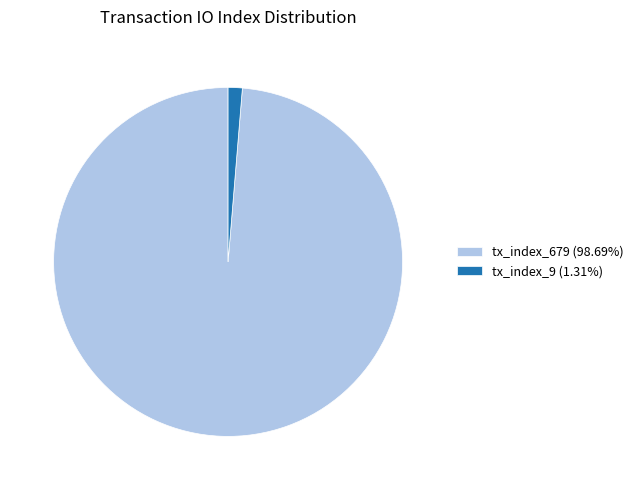

How many segments does this pie chart have?

2